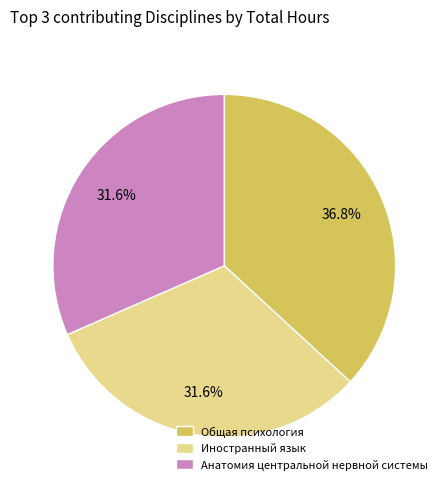

Does any single category account for the majority?

No